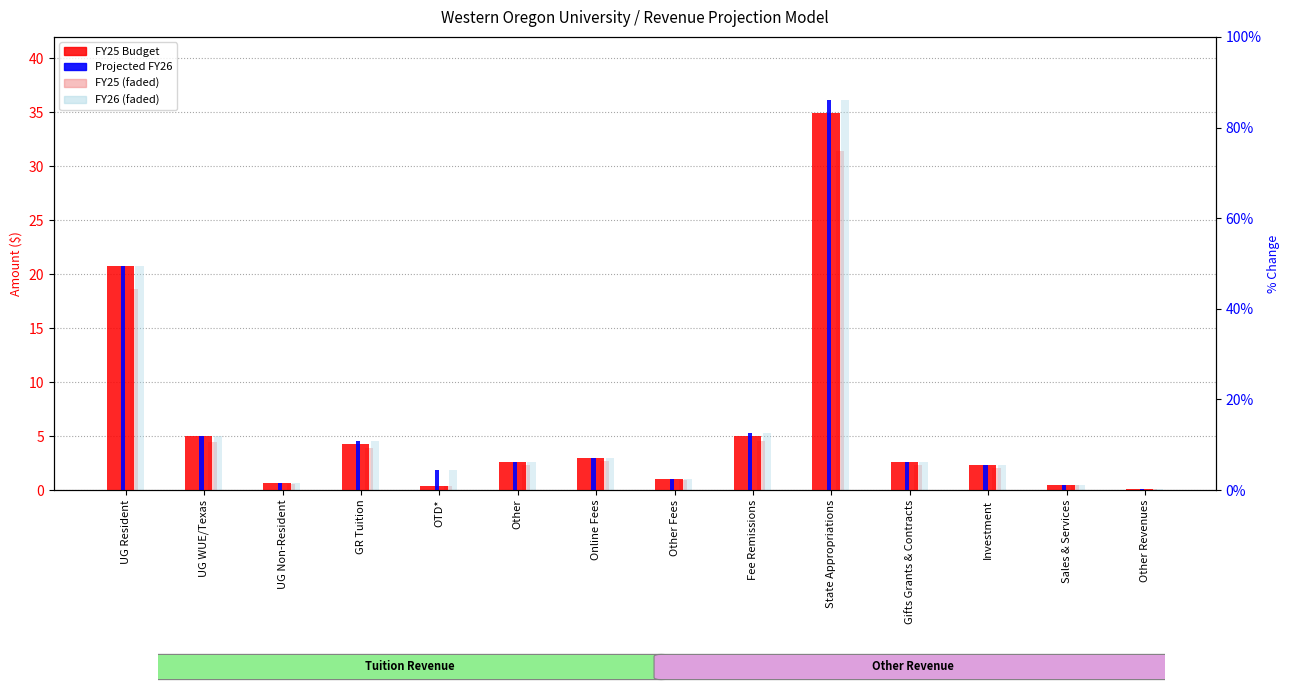

The value of FY25 Budget at GR Tuition is 4.3. True or false?

True